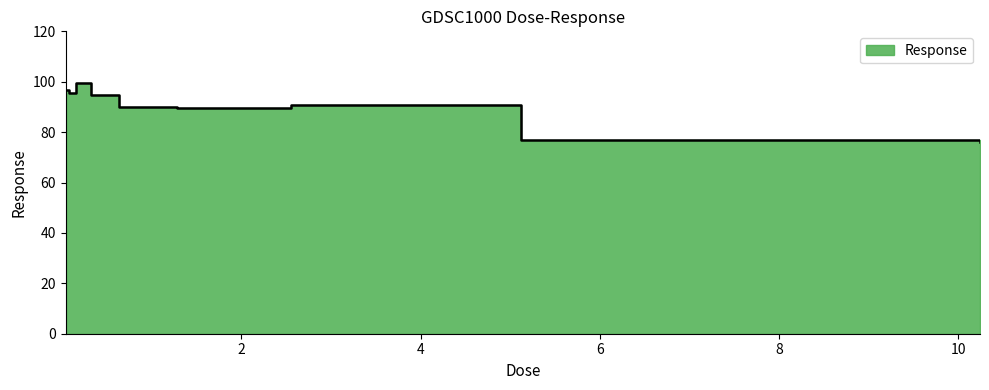

What is the maximum value shown in the chart?

99.7